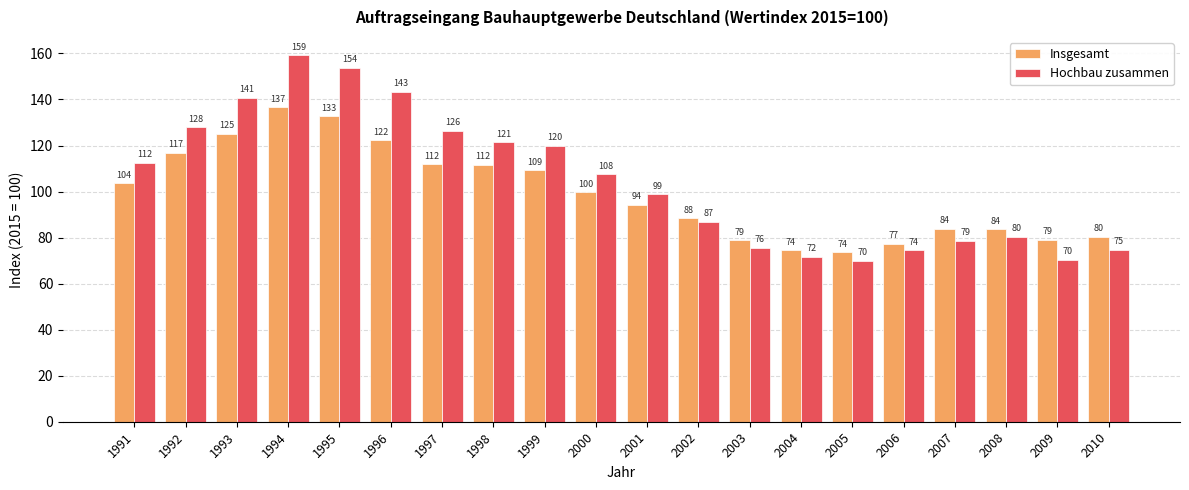

Does the chart contain stacked bars?

No